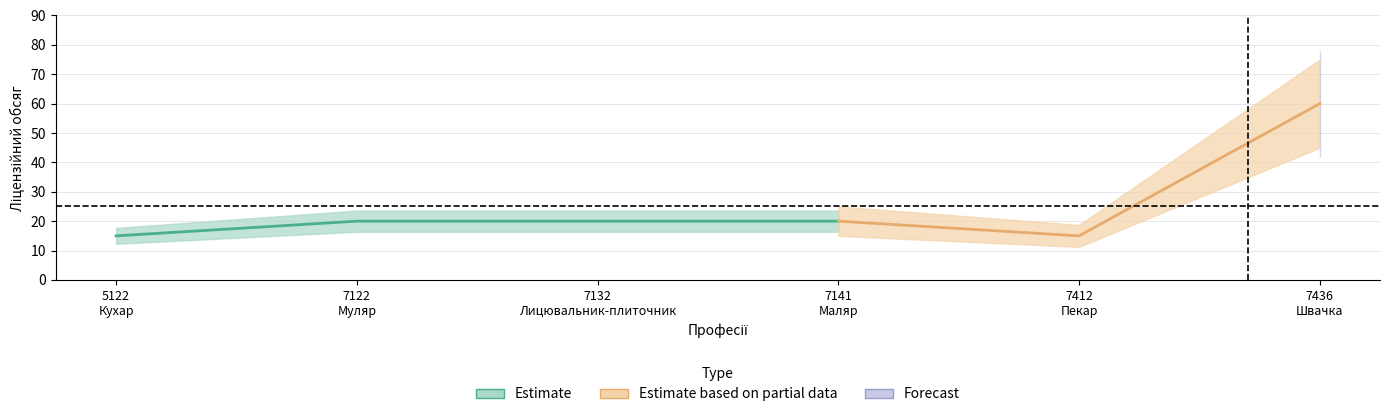

What is the sum of all values?

150